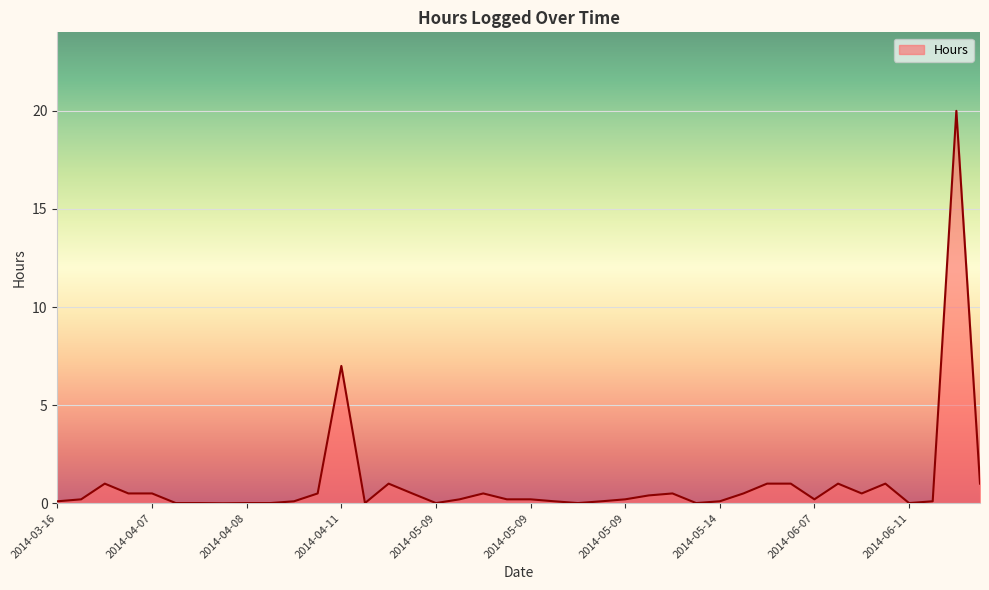

True or false: there are more than 2 points higher than both neighbors.

True